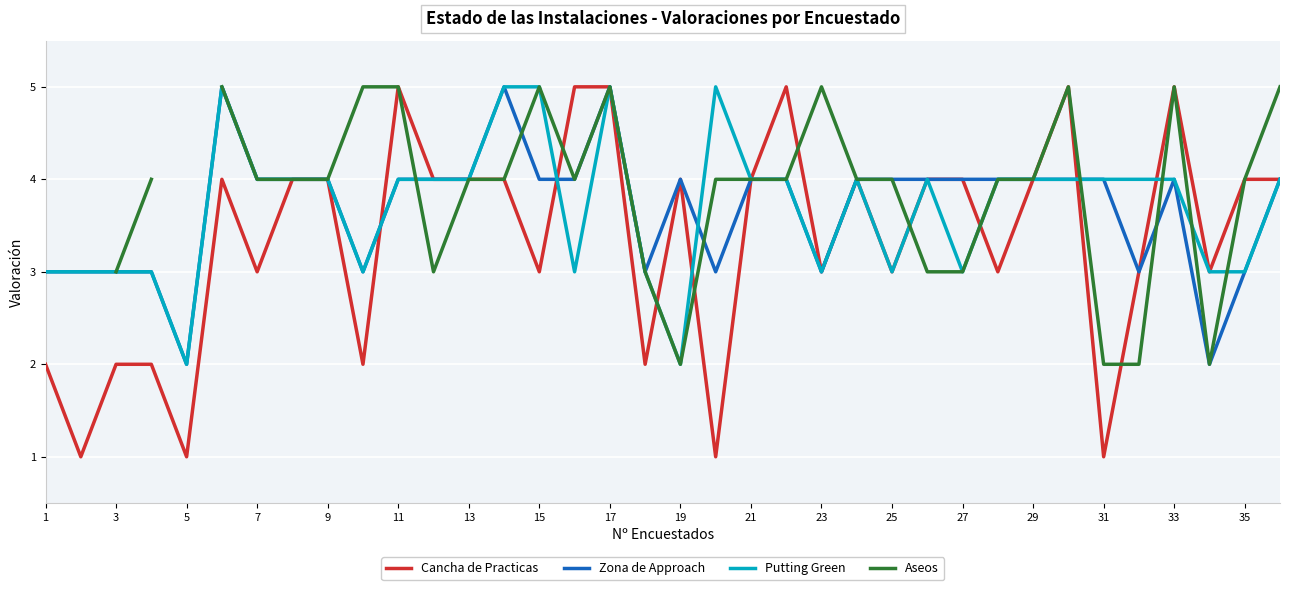

List the series in order of their peak value, highest first.

Cancha de Practicas, Zona de Approach, Putting Green, Aseos